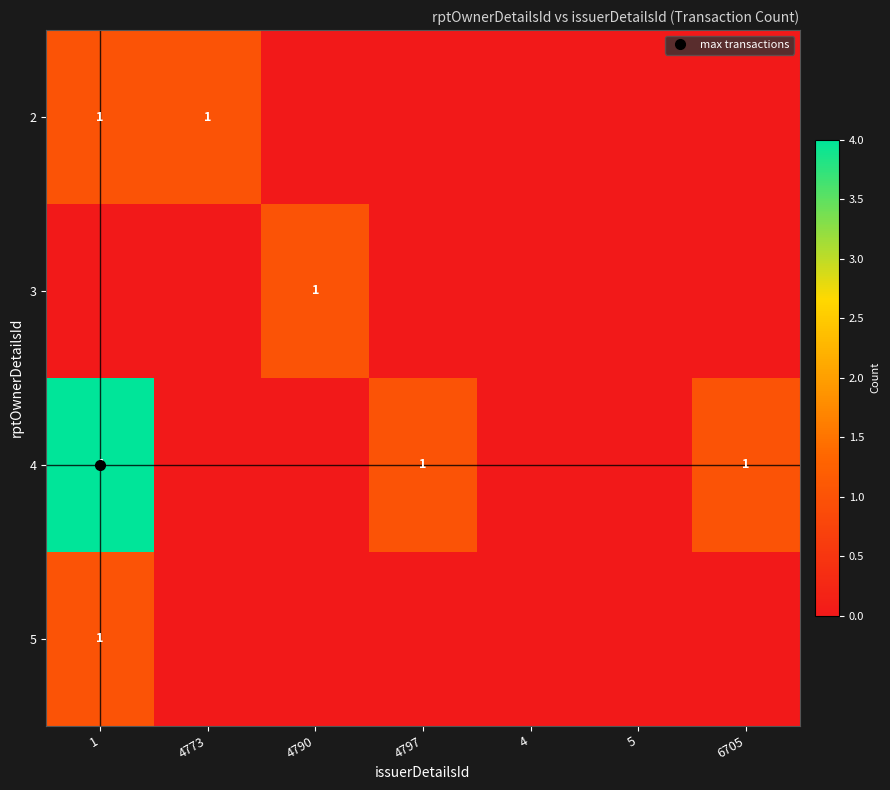

Is the value of 4 at 1 greater than the value of 3 at 4790?

Yes